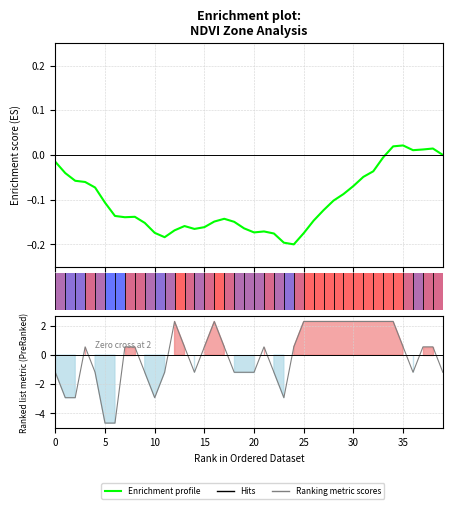

What is the difference between the second highest and minimum values in the Enrichment profile series?

0.2